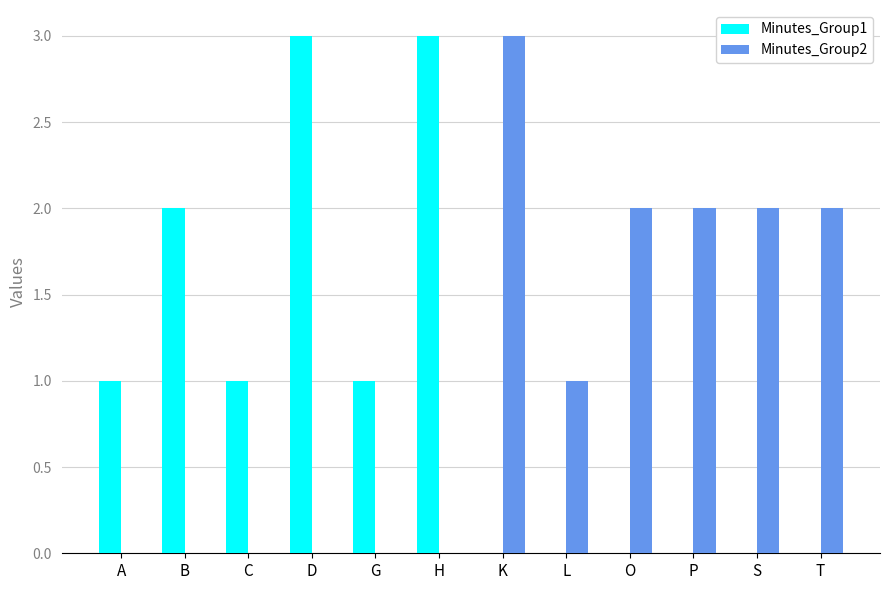

Which series changed the most between G and T?

Minutes_Group2